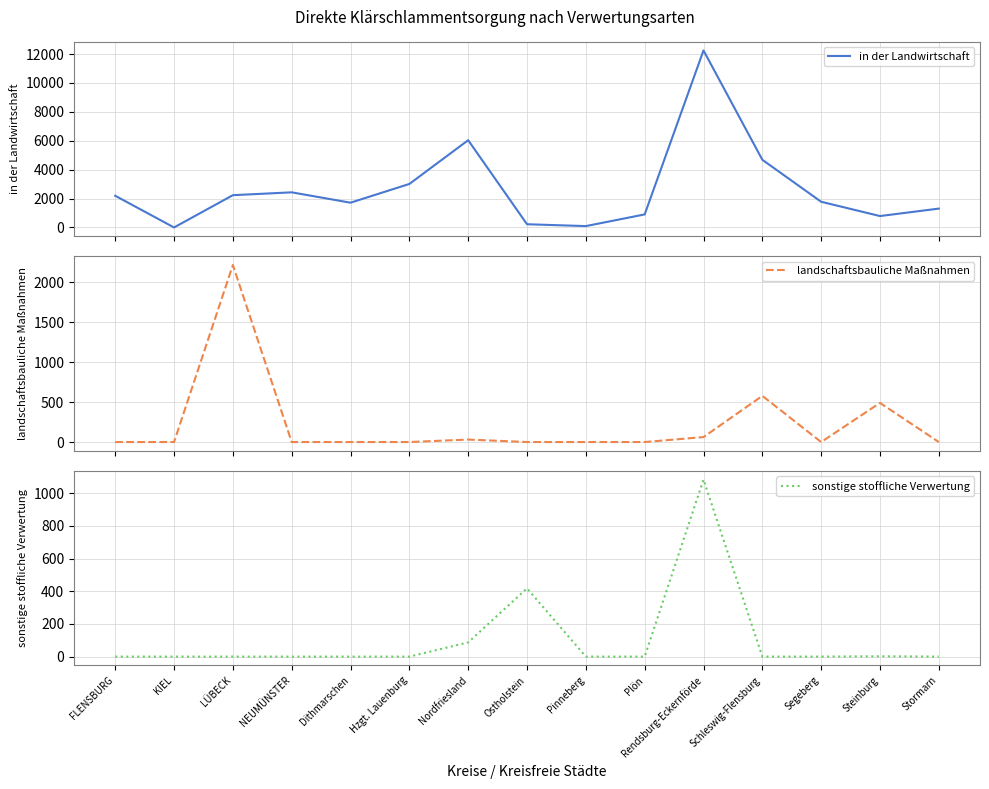

Where is the first local maximum for sonstige stoffliche Verwertung?

Ostholstein